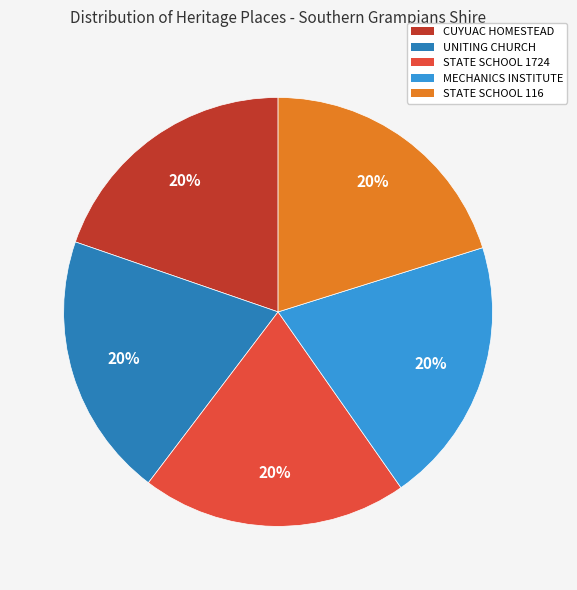

The STATE SCHOOL 1724 slice represents 20% of the pie. True or false?

True